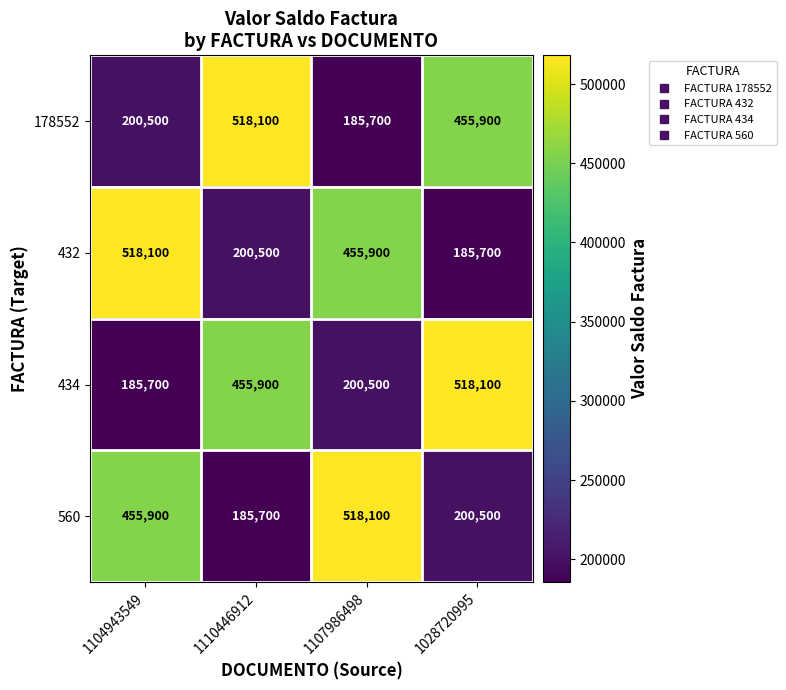

Reading right to left, transcribe all the data shown in this chart.

178552: 455900	185700	518100	200500
432: 185700	455900	200500	518100
434: 518100	200500	455900	185700
560: 200500	518100	185700	455900